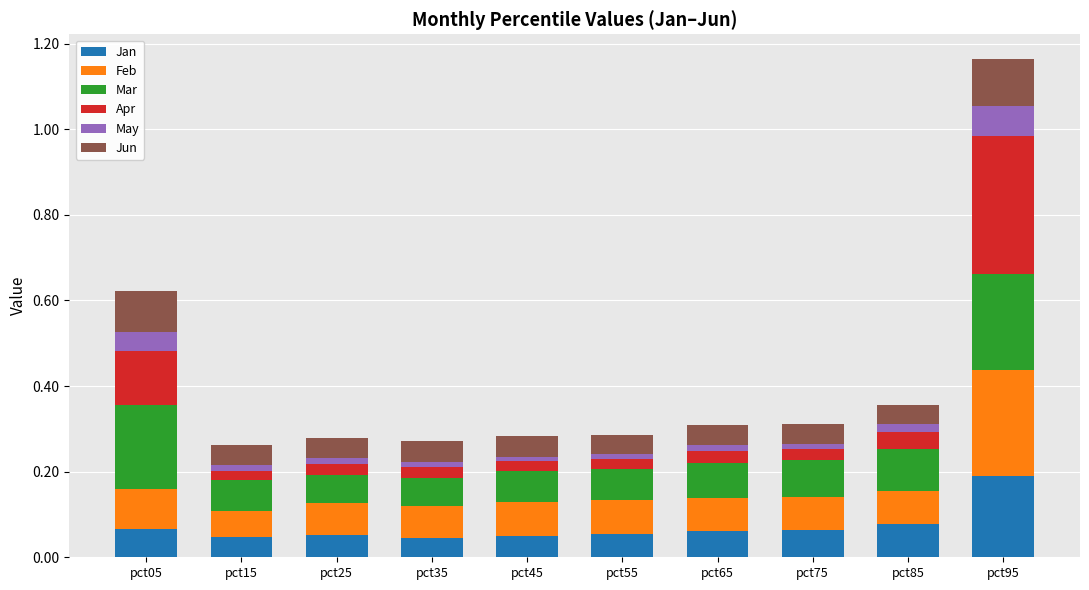

At which category is the sum across all series the highest?

pct95